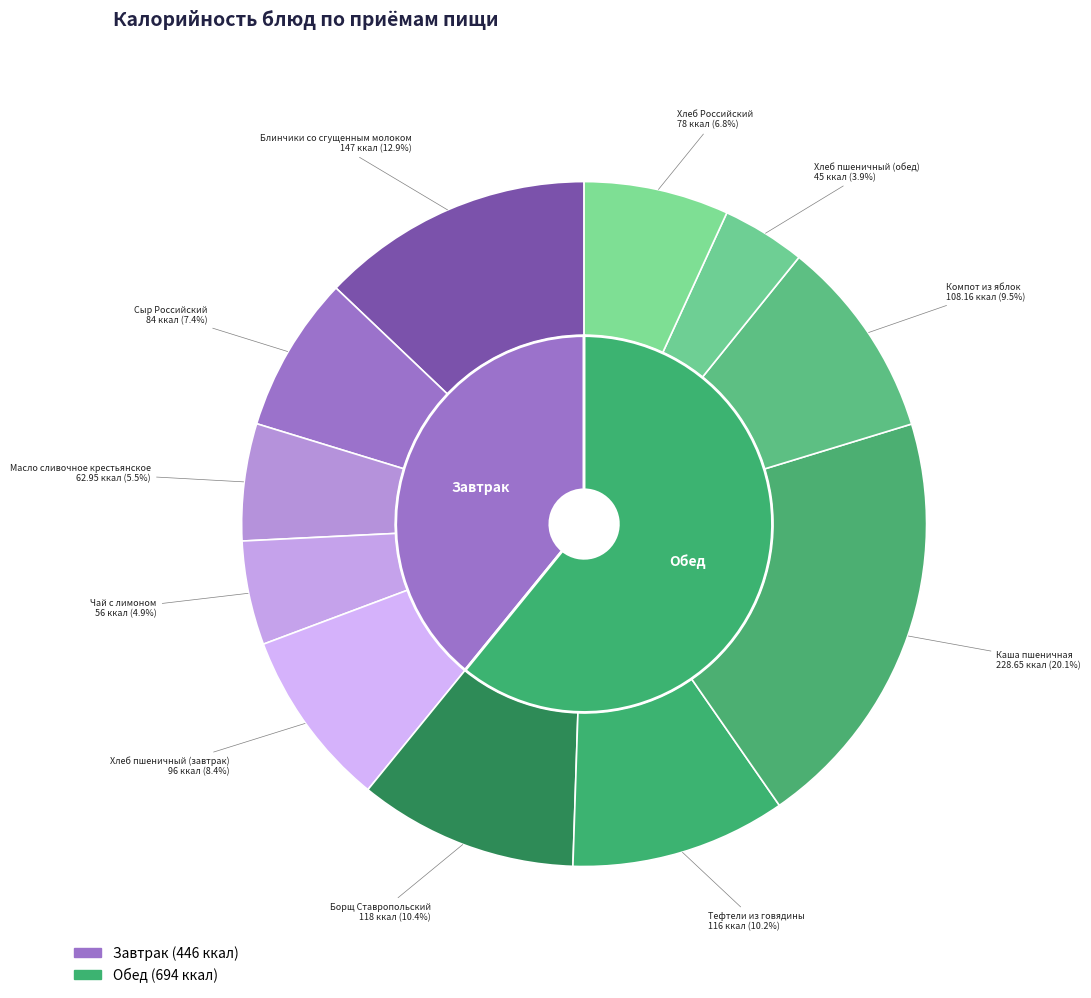

Is Блинчики со сгущенным молоком the majority of the pie?

No